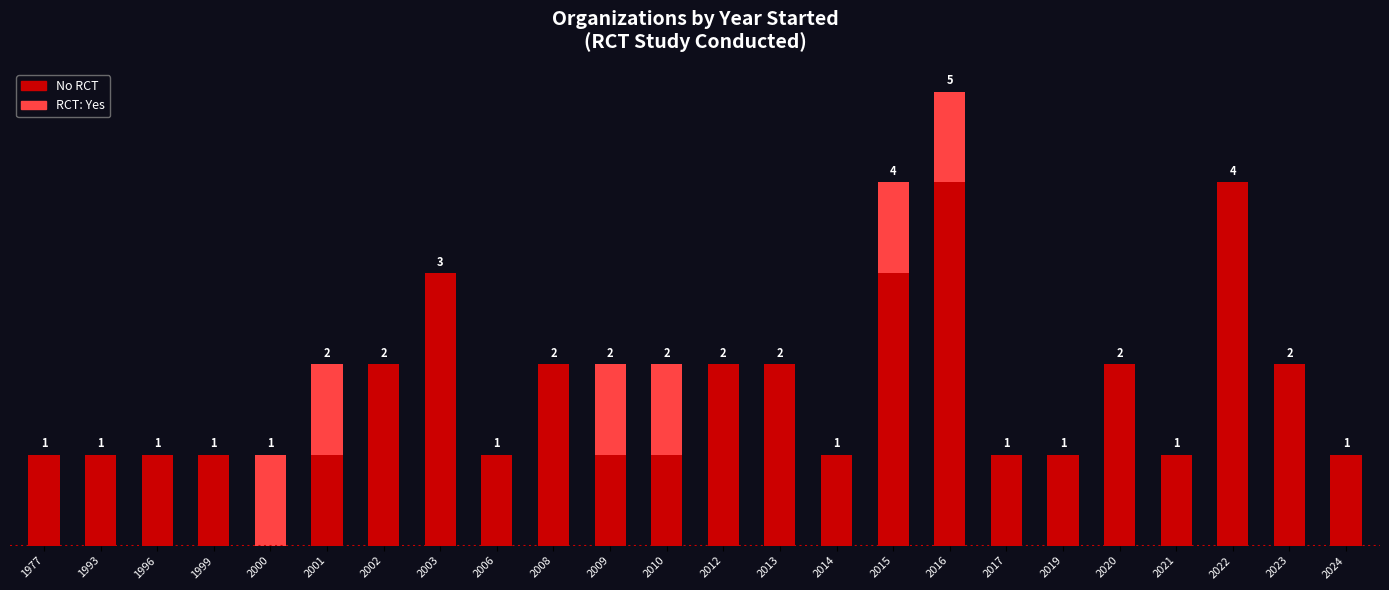

Are the bars horizontal?

No